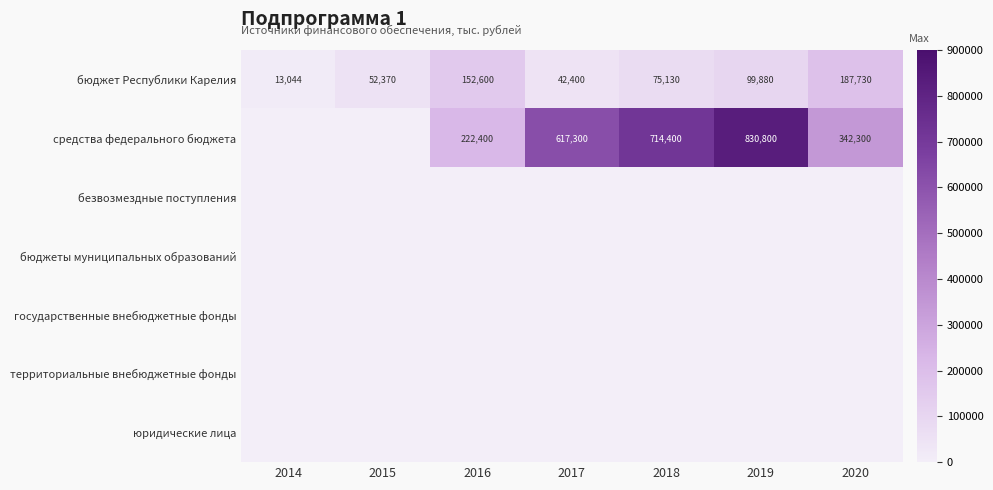

How many distinct data groups are displayed?

7